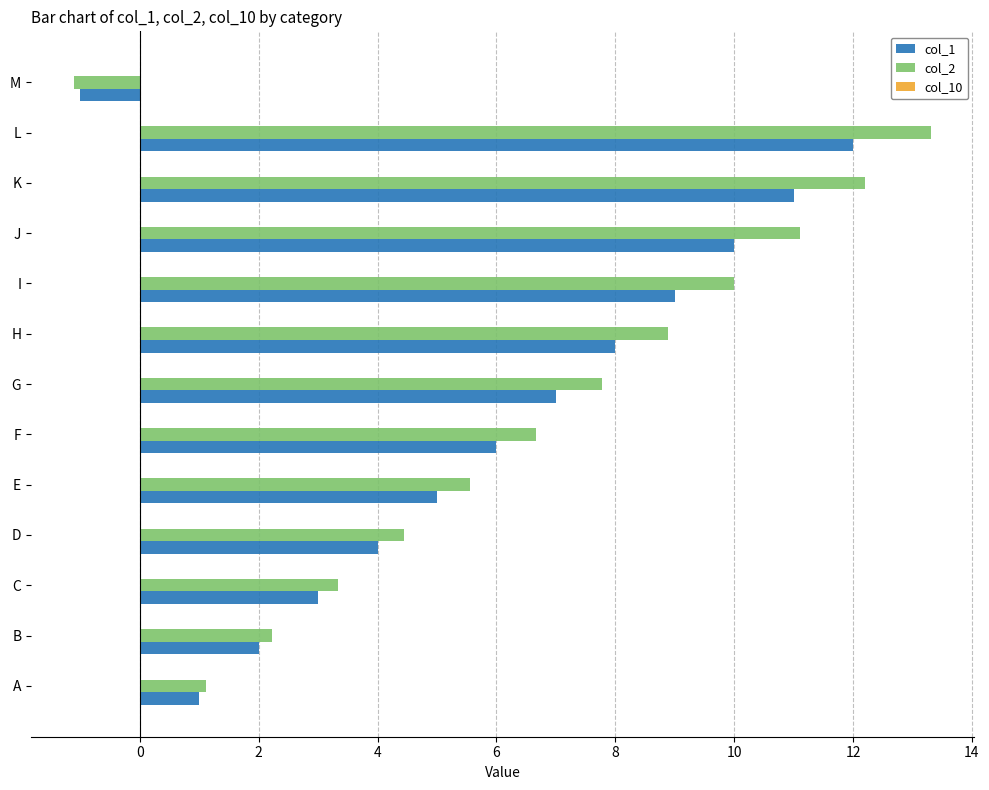

True or false: col_1 has a value of 6.0 at F.

True